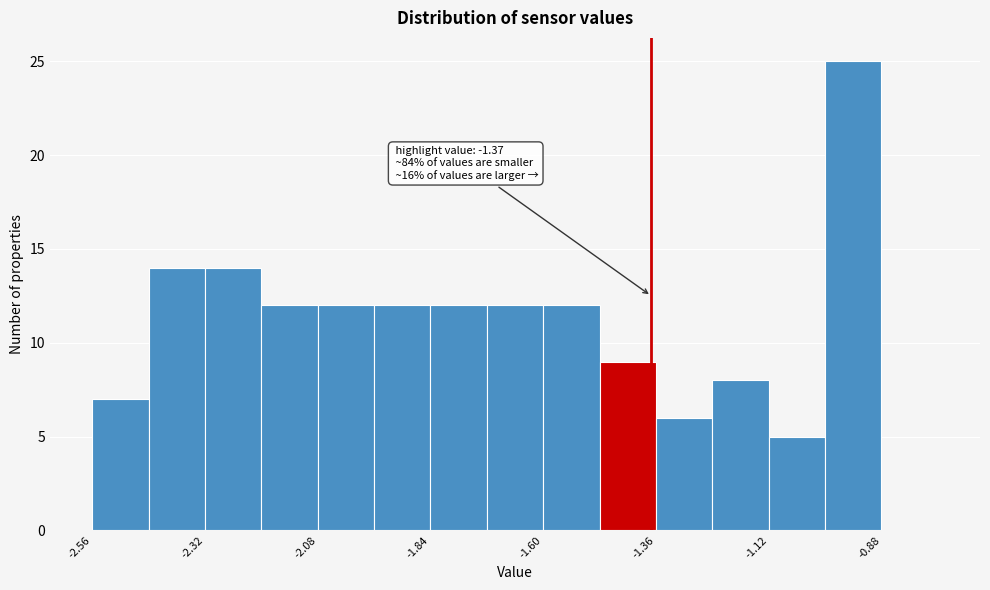

Around what value on the x-axis is the tallest bar? Give the approximate position of its centre, as read against the axis.

-0.95